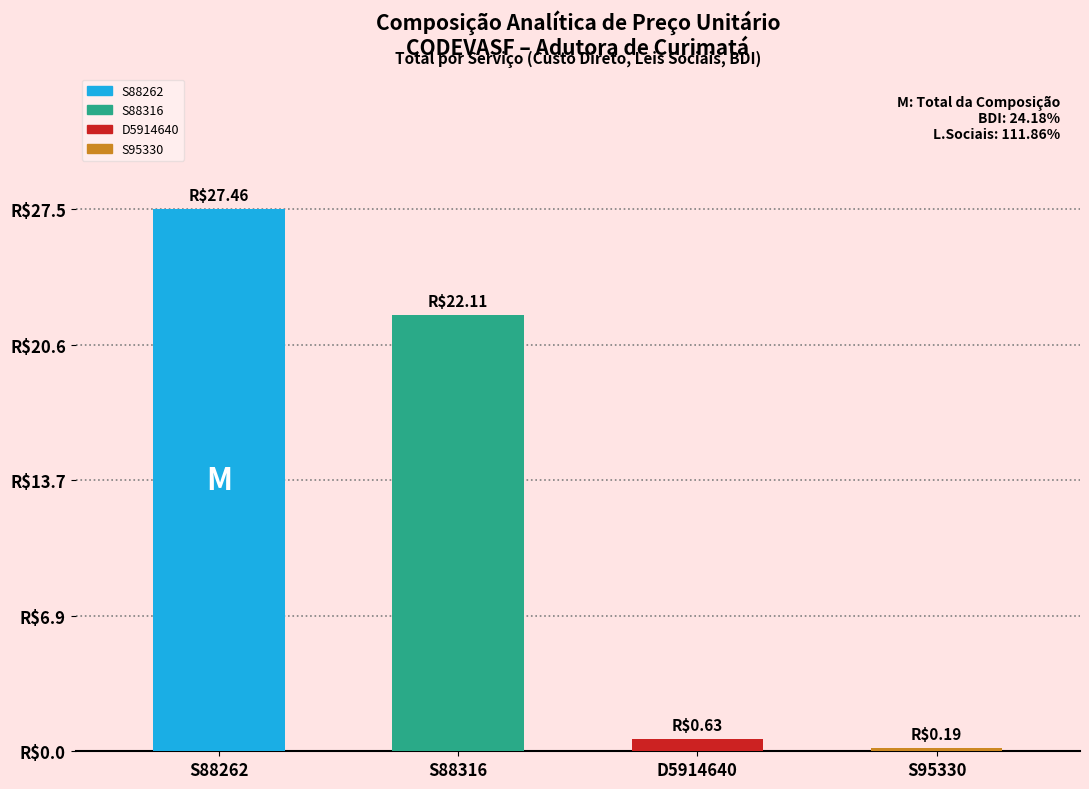

What is the smallest value displayed?

0.2